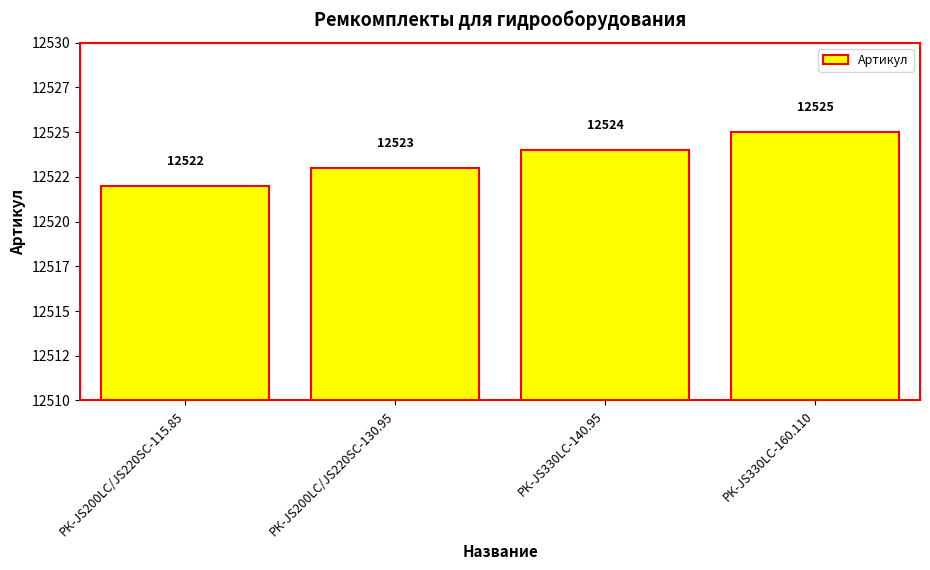

Rank the categories by value from highest to lowest.

РК-JS330LC-160.110, РК-JS330LC-140.95, РК-JS200LC/JS220SC-130.95, РК-JS200LC/JS220SC-115.85